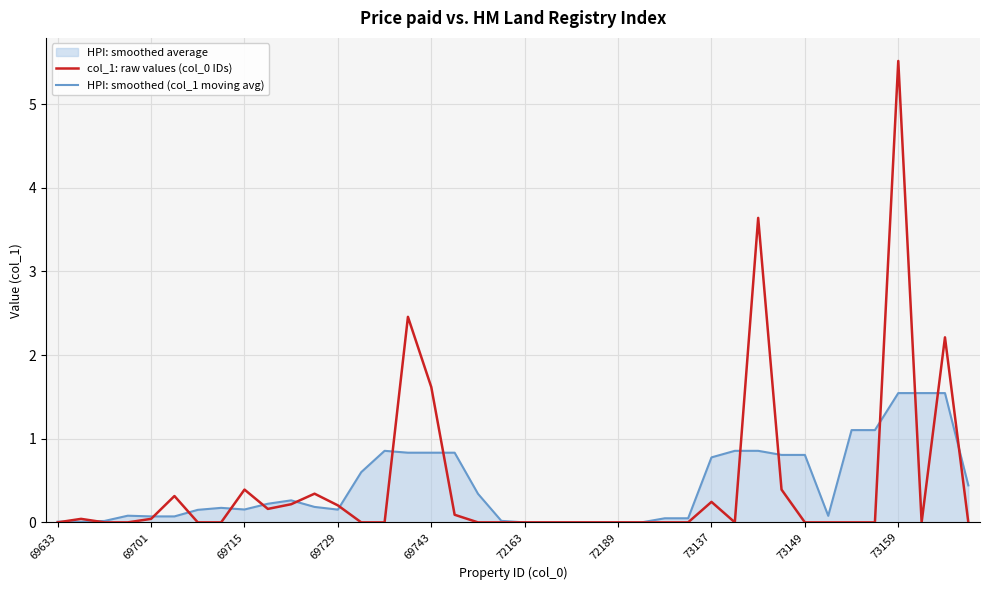

True or false: col_1: raw values (col_0 IDs) has a value of 0.4 at 69715.

True